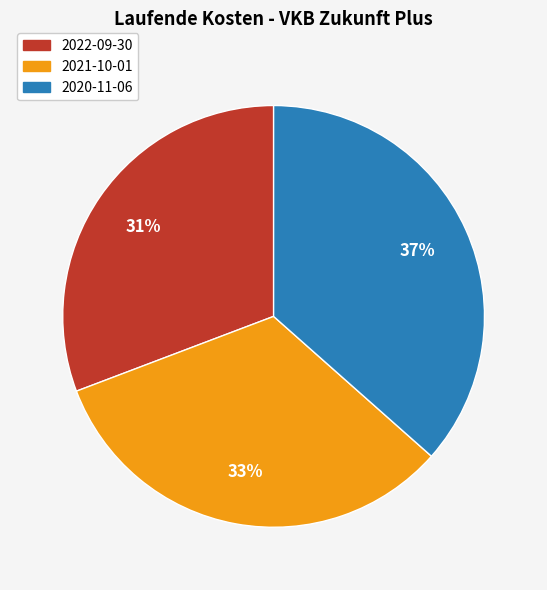

Is 2022-09-30 the majority of the pie?

No